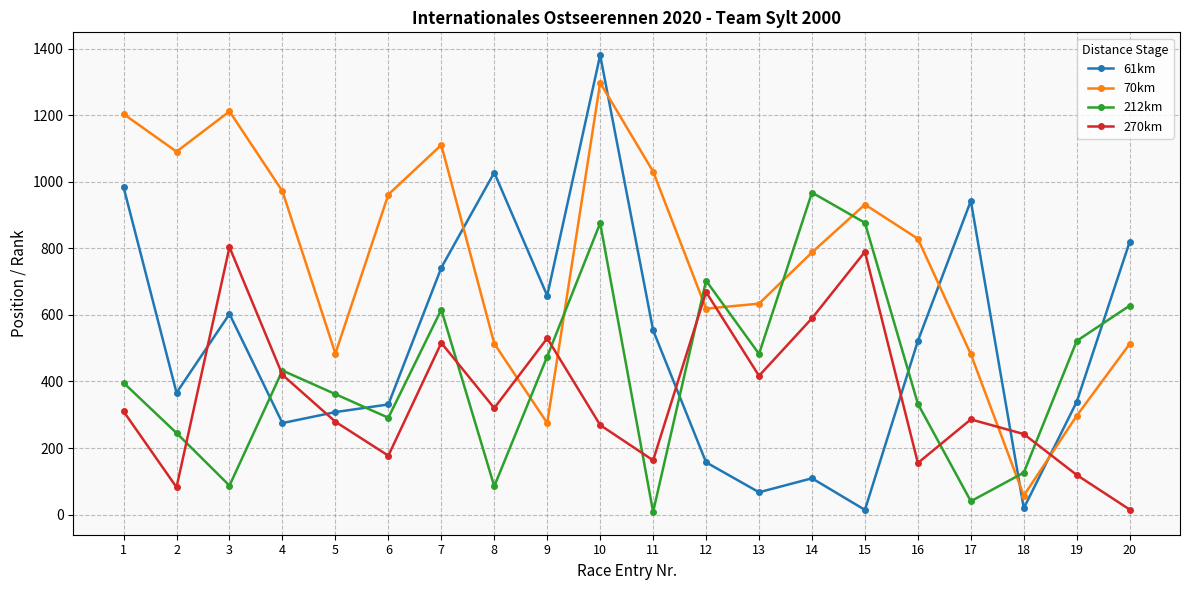

Where is the first local minimum for 61km?

2